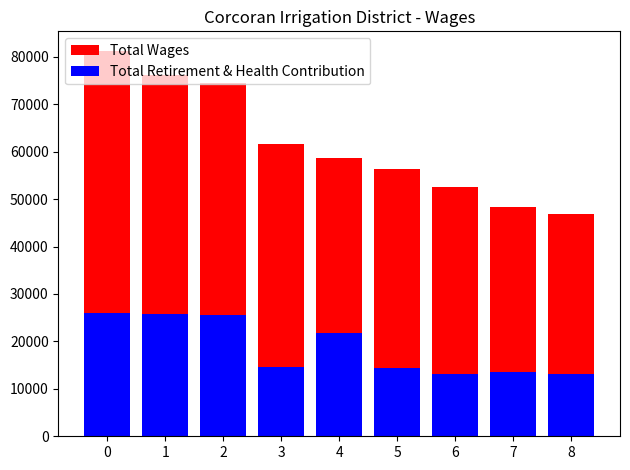

What is the difference between the highest and lowest values at 5?

41953